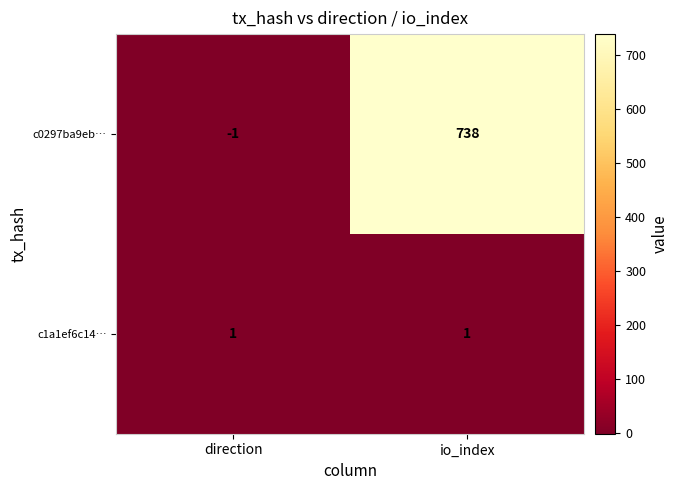

Read the c0297ba9eb… value at io_index.

738